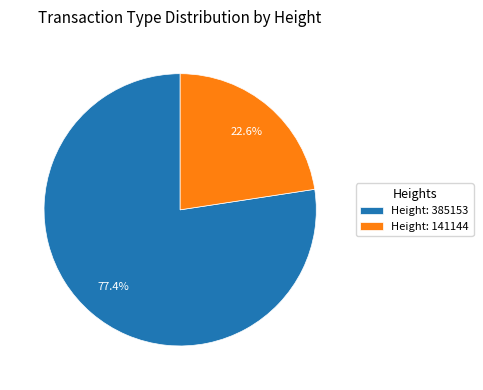

What percentage do Height: 385153 and Height: 141144 together represent?

100.0%